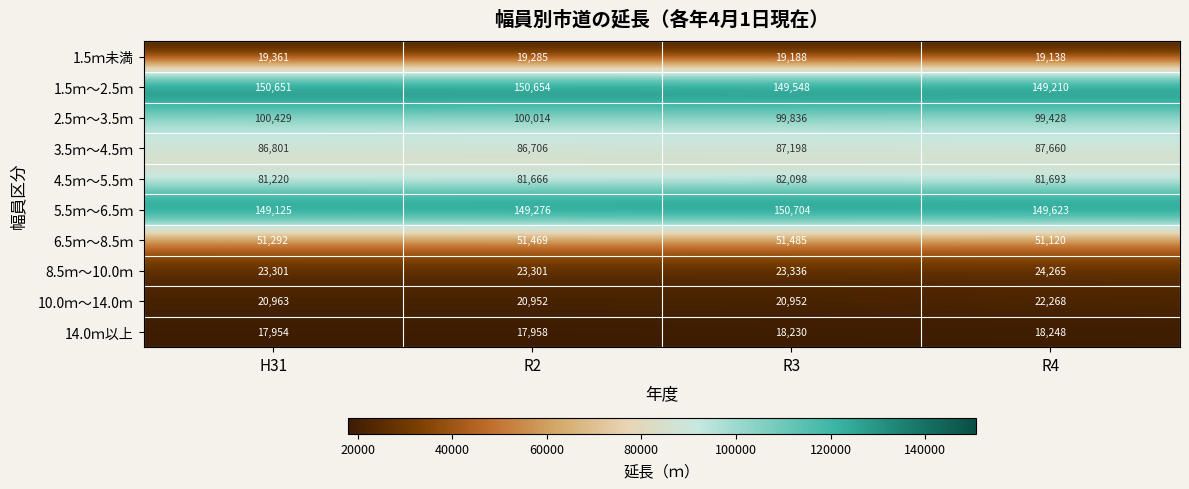

How many data points does each series have?

4